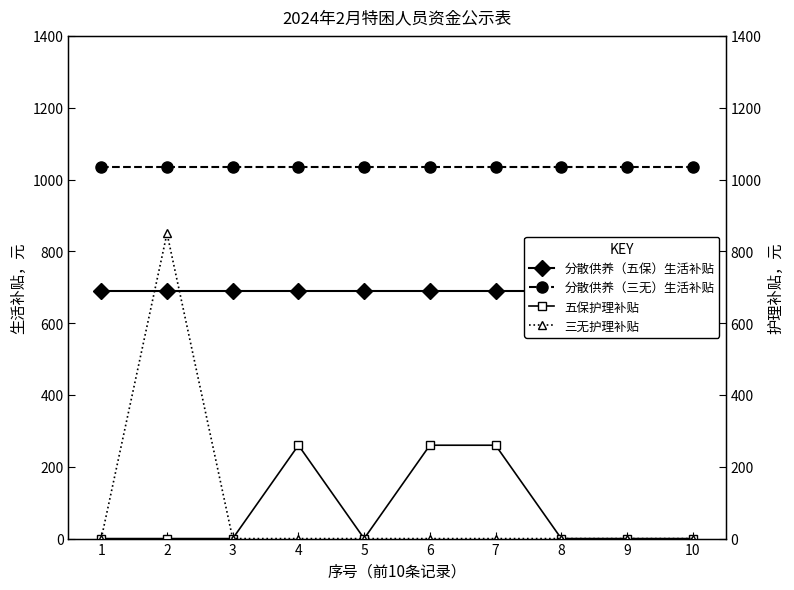

True or false: 三无护理补贴 has more than 0 interior local peaks.

True